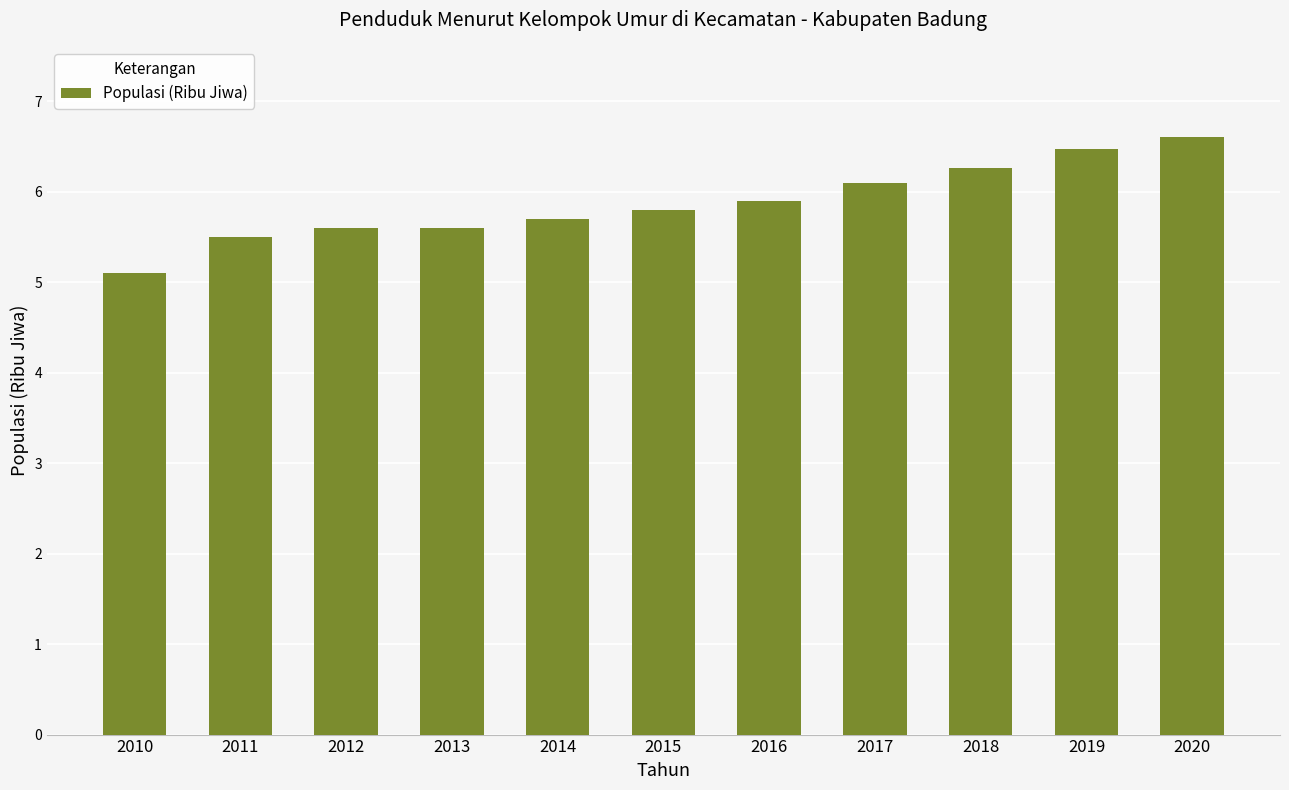

What is the approximate value at 2011?

5.5